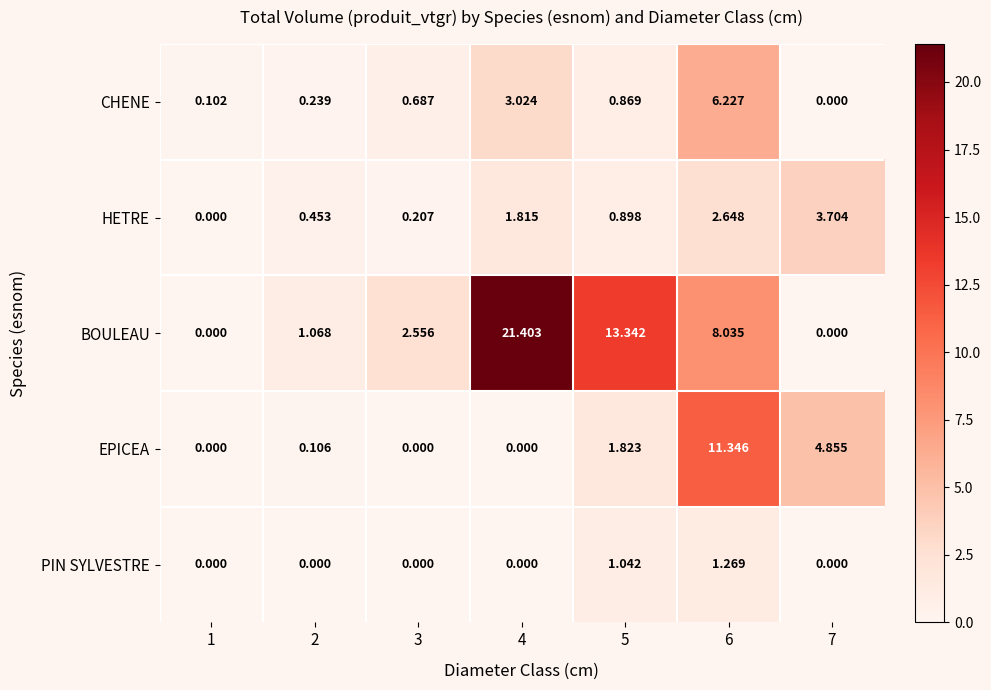

List the series in order of their peak value, highest first.

BOULEAU, EPICEA, CHENE, HETRE, PIN SYLVESTRE